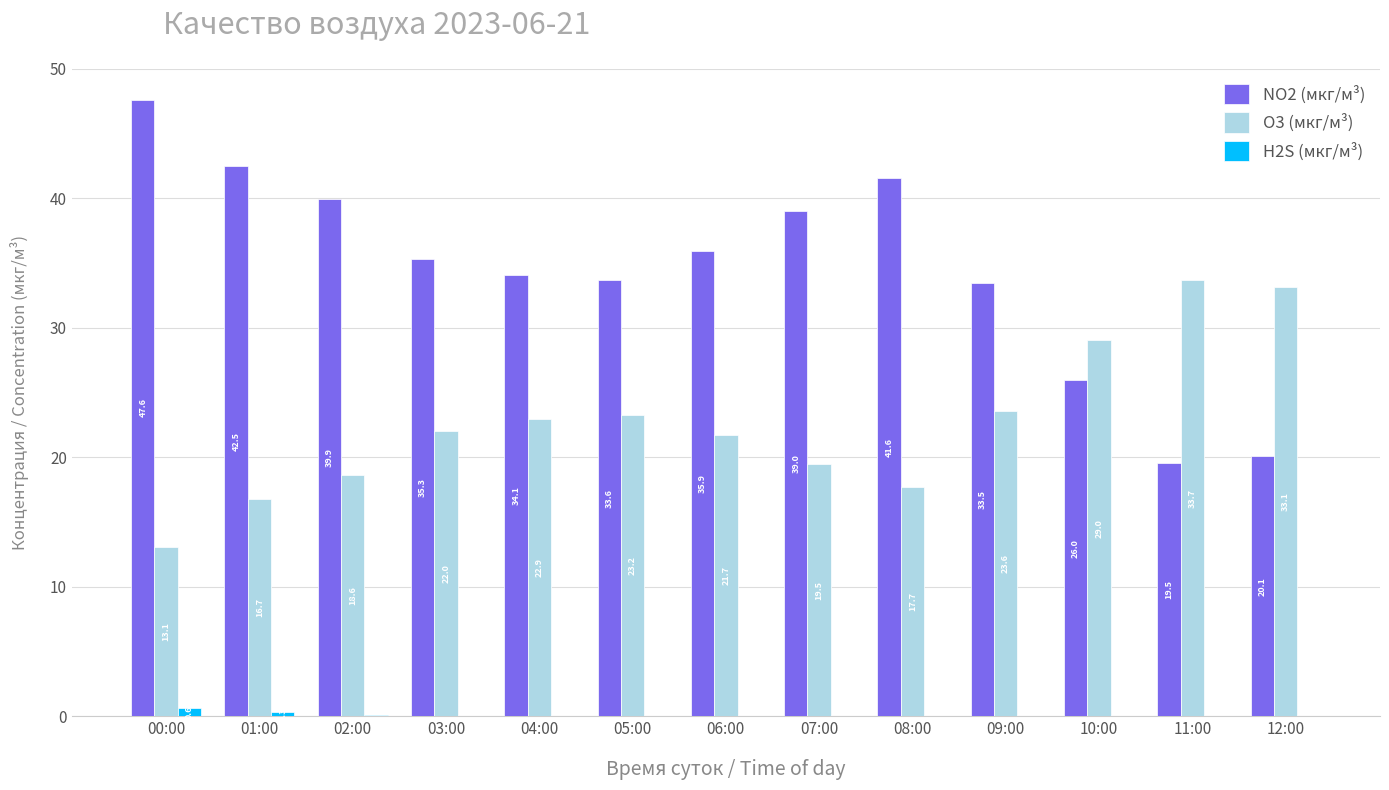

Count the number of categories in the chart.

13